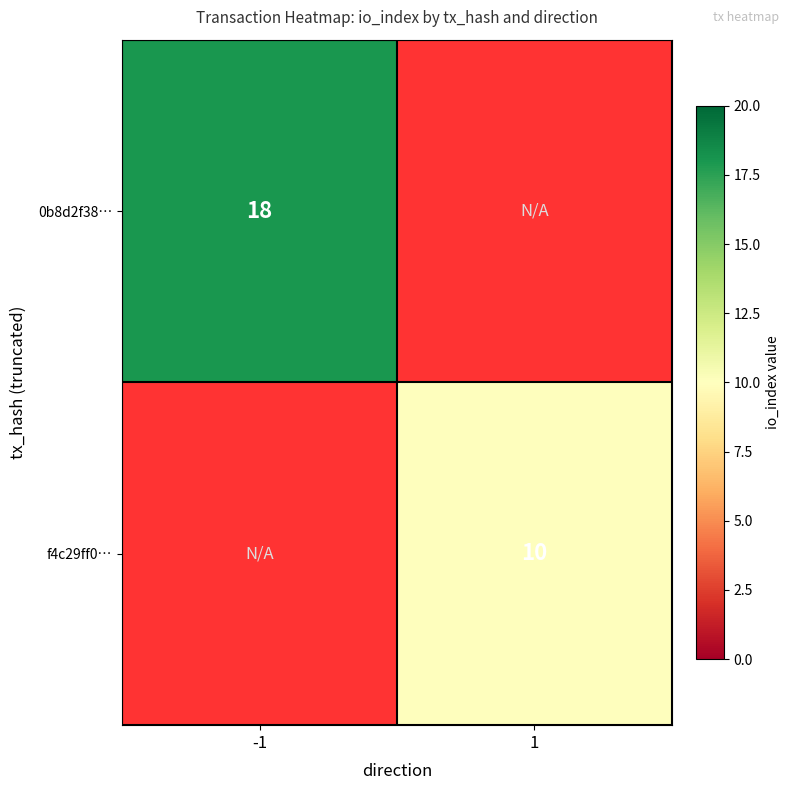

The 0b8d2f38… series shows 18 at -1. True or false?

True